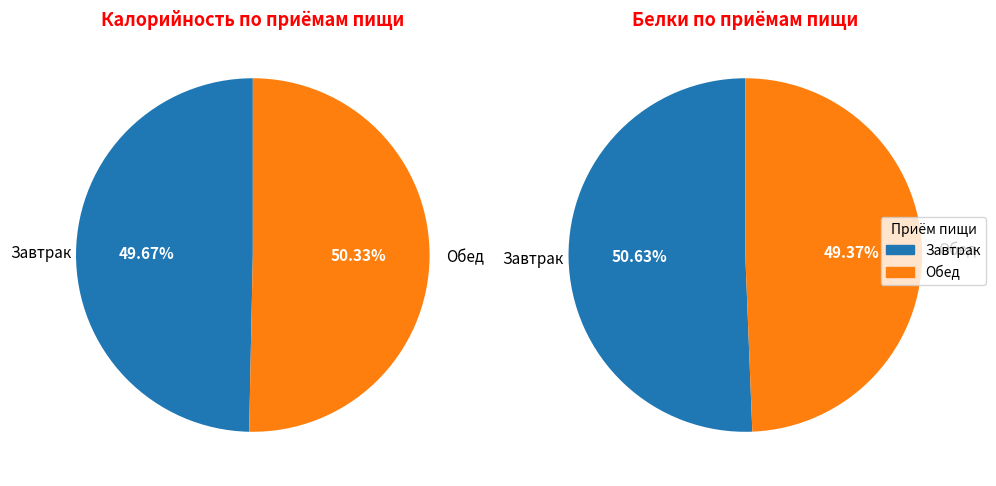

How many segments does this pie chart have?

2